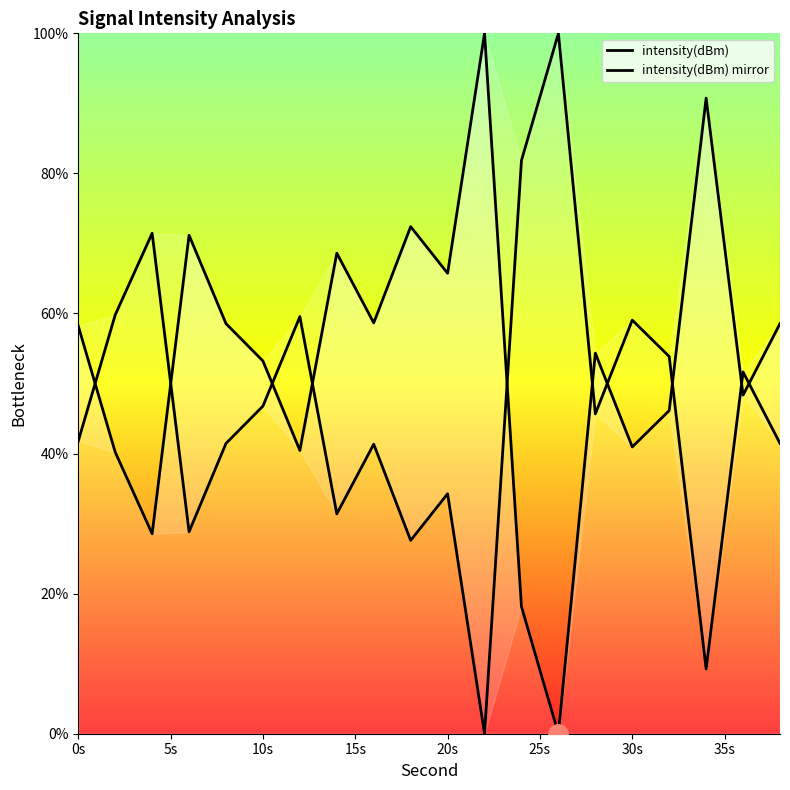

True or false: intensity(dBm) has more than 0 interior local peaks.

True